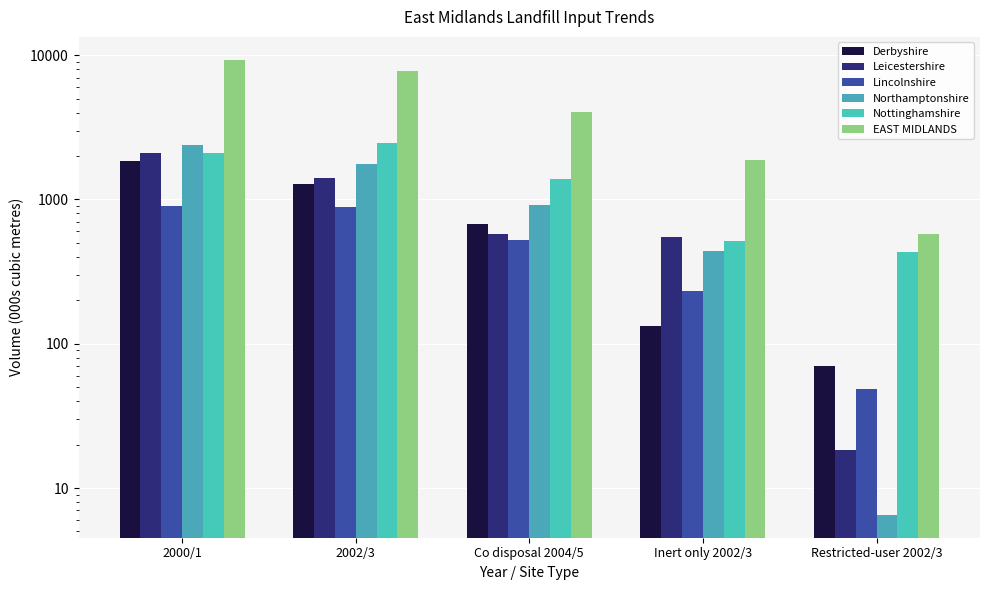

Where does the Northamptonshire series first go above 911?

2000/1